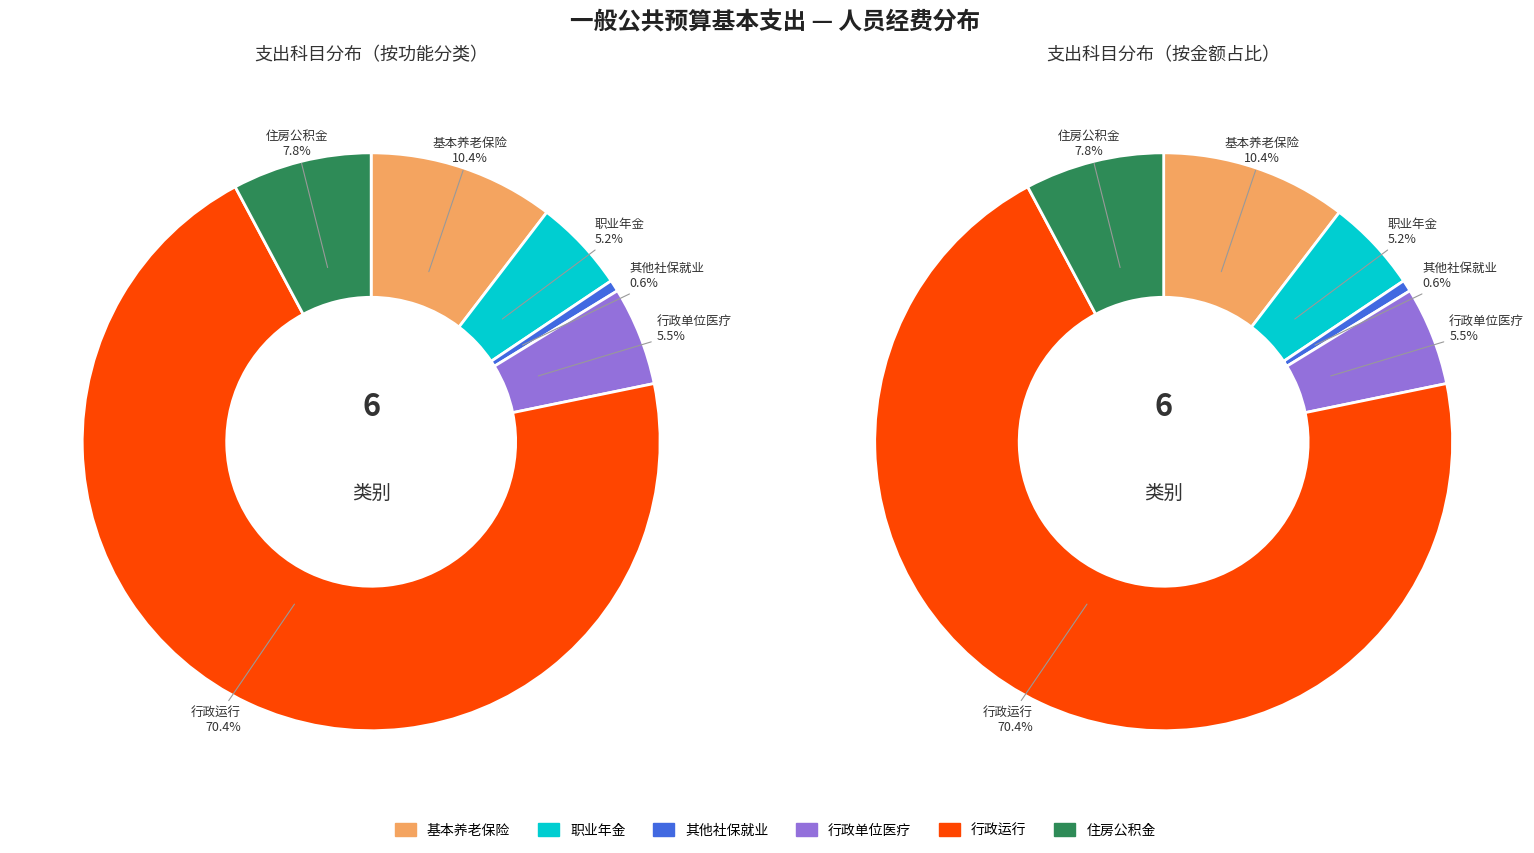

Does any single category account for the majority?

Yes